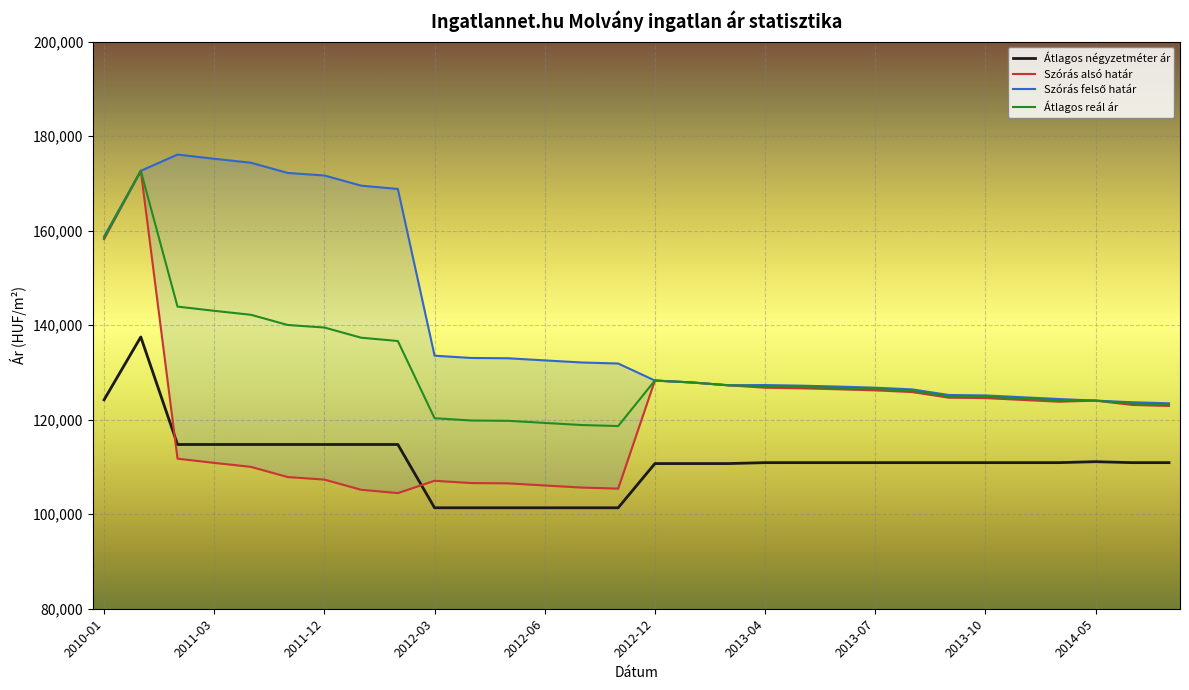

What is the difference between the second highest and minimum values in the Szórás alsó határ series?

53730